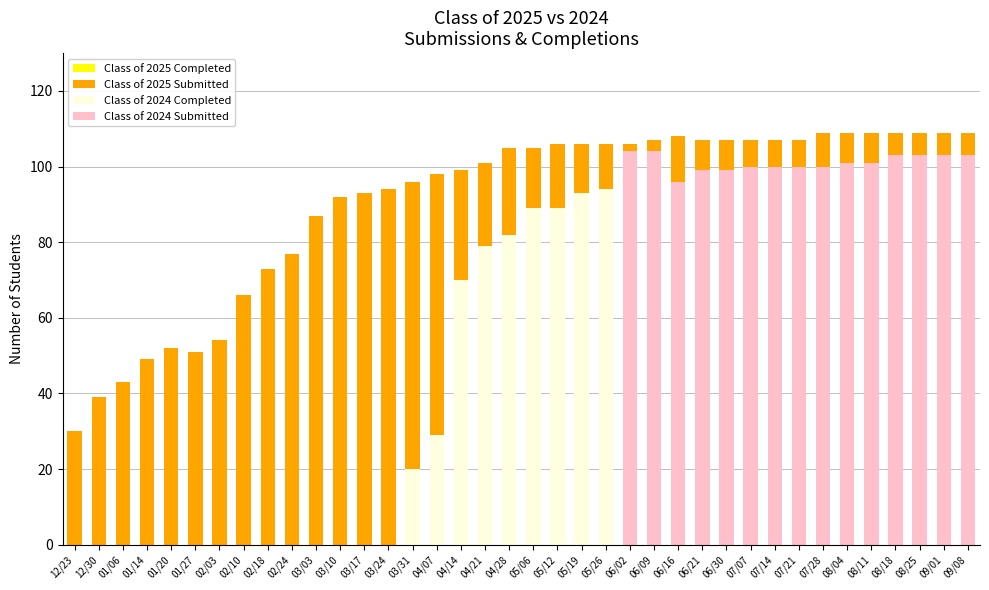

Reading left to right, extract all data points from this chart.

Class of 2025 Completed: 12/23=30	12/30=39	01/06=43	01/14=49	01/20=52	01/27=51	02/03=54	02/10=66	02/18=73	02/24=77	03/03=87	03/10=92	03/17=93	03/24=94	03/31=96	04/07=98	04/14=99	04/21=101	04/28=104	05/06=105	05/12=106	05/19=106	05/26=106	06/02=106	06/09=107	06/16=108	06/21=107	06/30=107	07/07=107	07/14=107	07/21=107	07/28=109	08/04=109	08/11=109	08/18=109	08/25=109	09/01=109	09/08=109
Class of 2025 Submitted: 12/23=30	12/30=39	01/06=43	01/14=49	01/20=52	01/27=51	02/03=54	02/10=66	02/18=73	02/24=77	03/03=87	03/10=92	03/17=93	03/24=94	03/31=96	04/07=98	04/14=99	04/21=101	04/28=105	05/06=105	05/12=106	05/19=106	05/26=106	06/02=106	06/09=107	06/16=108	06/21=107	06/30=107	07/07=107	07/14=107	07/21=107	07/28=109	08/04=109	08/11=109	08/18=109	08/25=109	09/01=109	09/08=109
Class of 2024 Completed: 12/23=0	12/30=0	01/06=0	01/14=0	01/20=0	01/27=0	02/03=0	02/10=0	02/18=0	02/24=0	03/03=0	03/10=0	03/17=0	03/24=0	03/31=20	04/07=29	04/14=70	04/21=79	04/28=82	05/06=89	05/12=89	05/19=93	05/26=94	06/02=94	06/09=94	06/16=94	06/21=99	06/30=99	07/07=100	07/14=100	07/21=100	07/28=100	08/04=101	08/11=101	08/18=103	08/25=103	09/01=103	09/08=103
Class of 2024 Submitted: 12/23=0	12/30=0	01/06=0	01/14=0	01/20=0	01/27=0	02/03=0	02/10=0	02/18=0	02/24=0	03/03=0	03/10=0	03/17=0	03/24=0	03/31=0	04/07=0	04/14=0	04/21=0	04/28=0	05/06=0	05/12=0	05/19=0	05/26=0	06/02=104	06/09=104	06/16=96	06/21=99	06/30=99	07/07=100	07/14=100	07/21=100	07/28=100	08/04=101	08/11=101	08/18=103	08/25=103	09/01=103	09/08=103